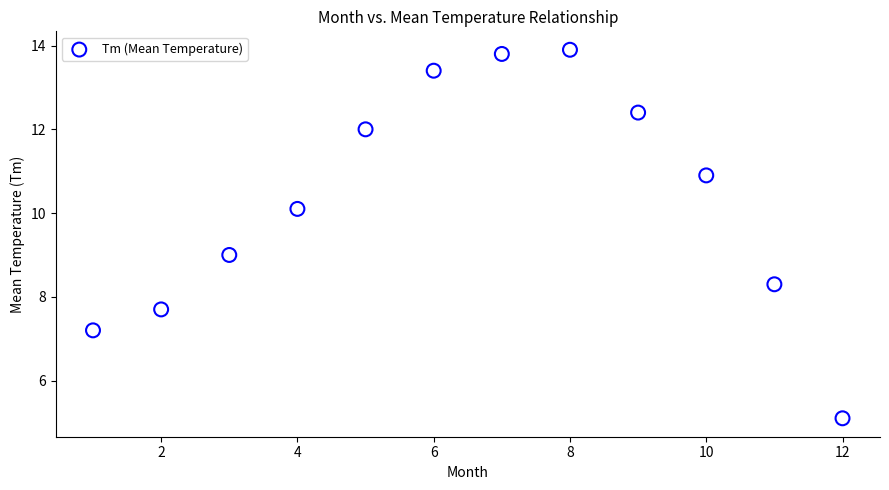

What is the range of Y values (max minus min)?

8.8